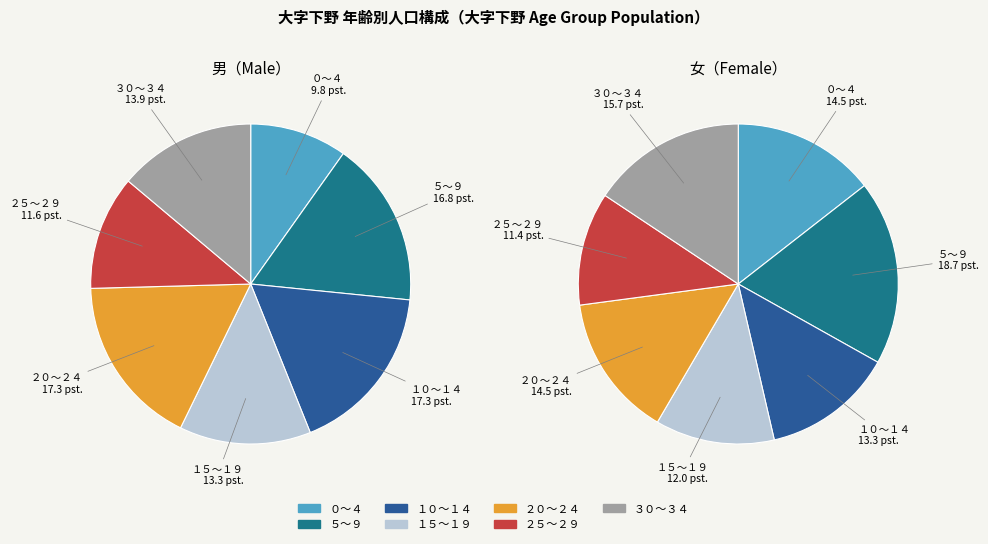

Is there any slice that represents more than half of the pie?

No